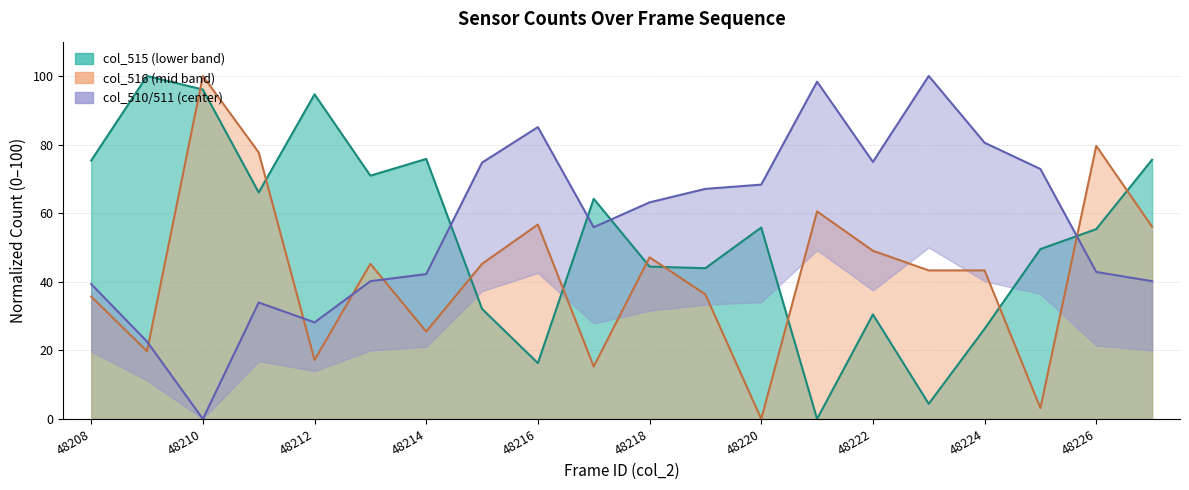

True or false: col_516 has a value of 0.0 at 48220.

True